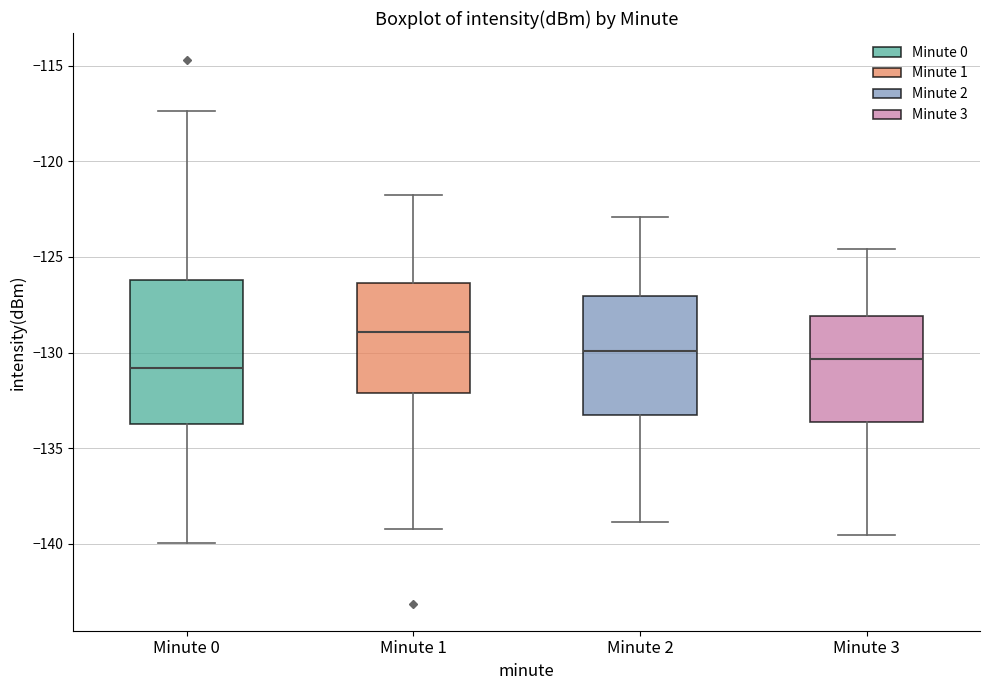

Comparing the boxes themselves (not the whiskers), which one is the tallest?

Minute 0